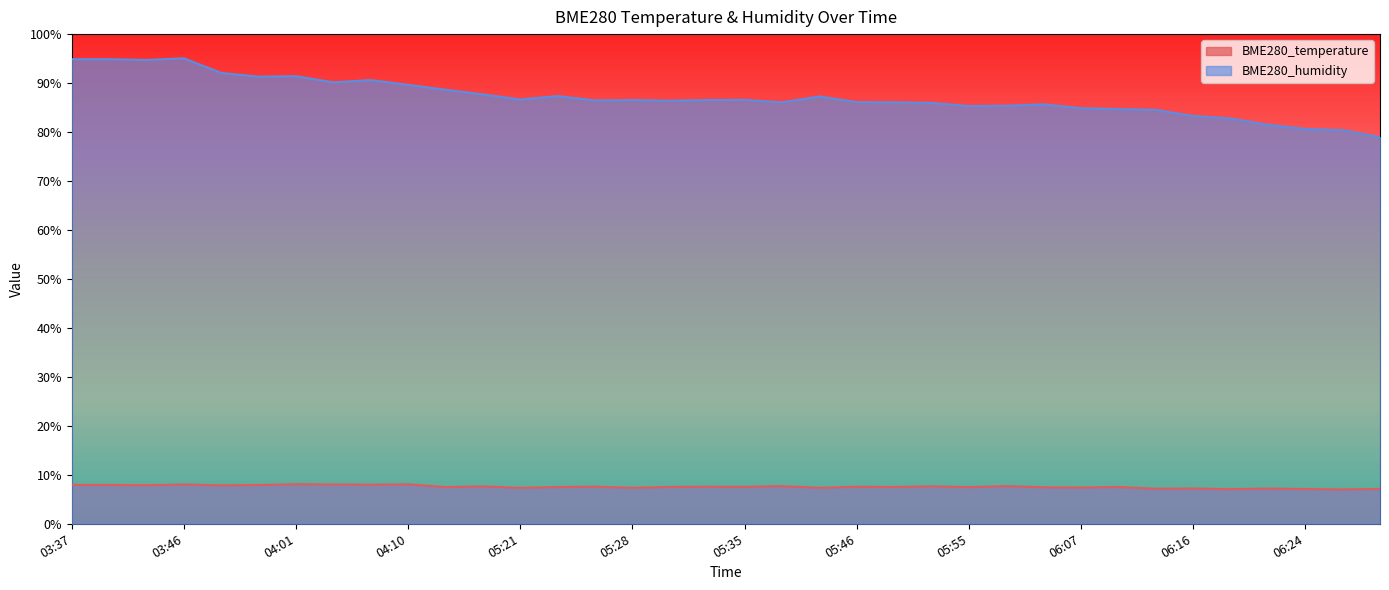

True or false: BME280_humidity and BME280_temperature intersect in this chart.

False